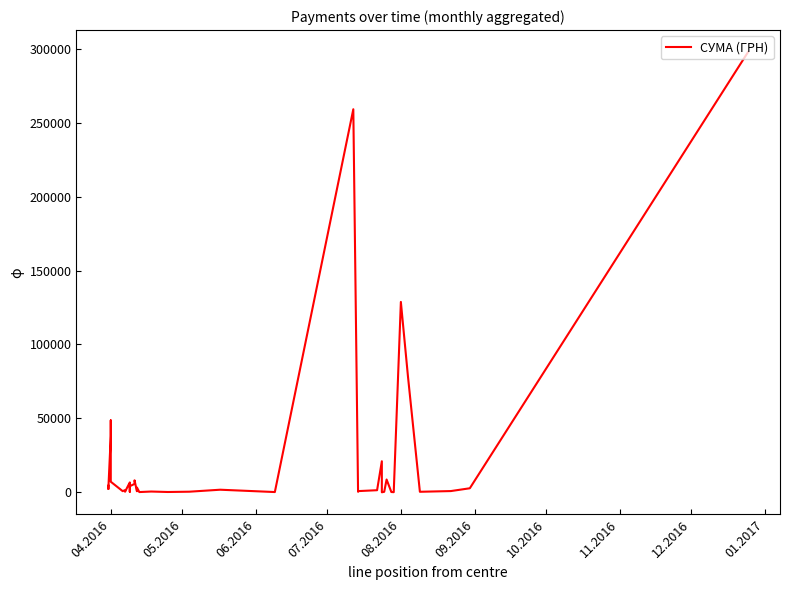

The chart shows a value of 228.5 at 18. True or false?

False